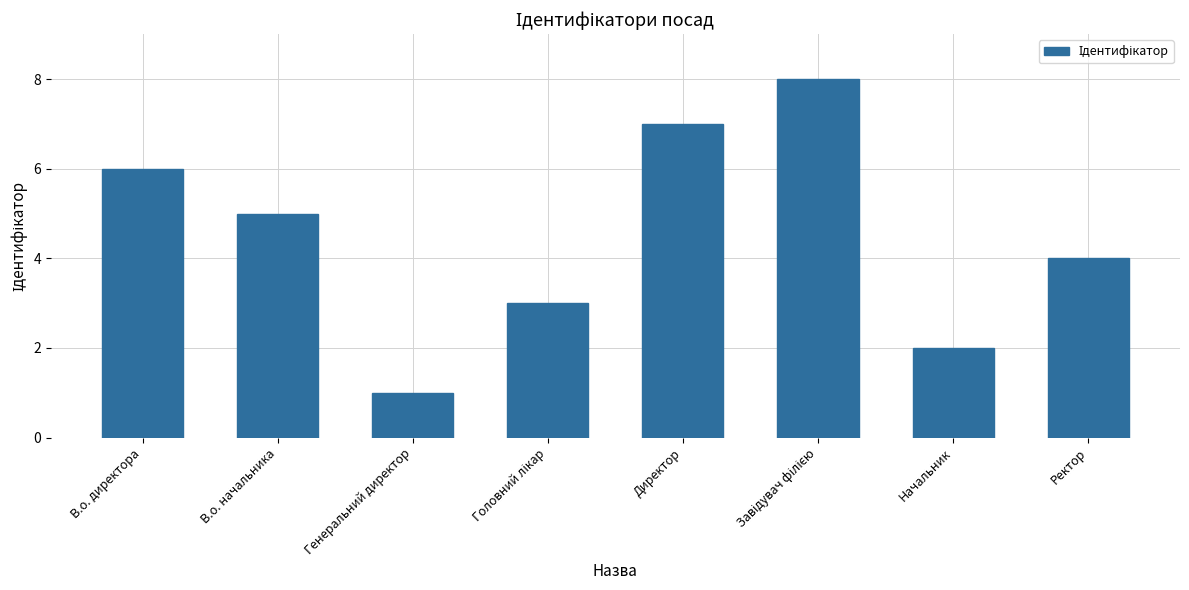

At which label does the data first exceed 5?

В.о. директора